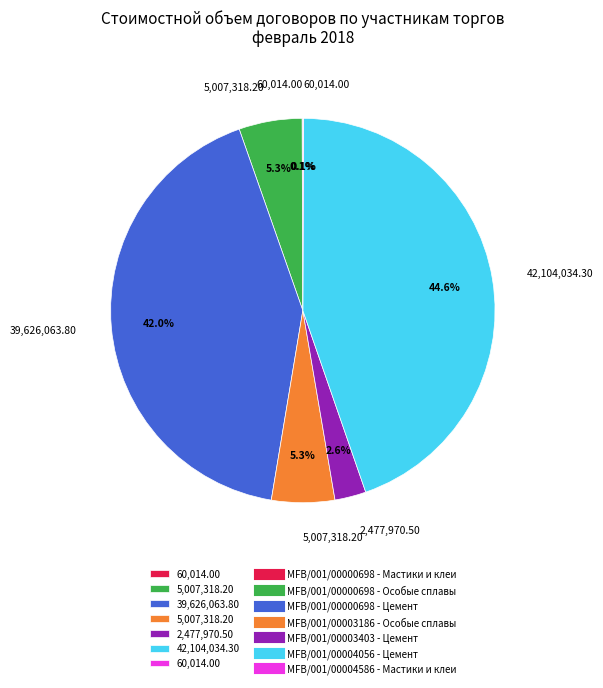

To the nearest percent, what is the average slice percentage?

14%